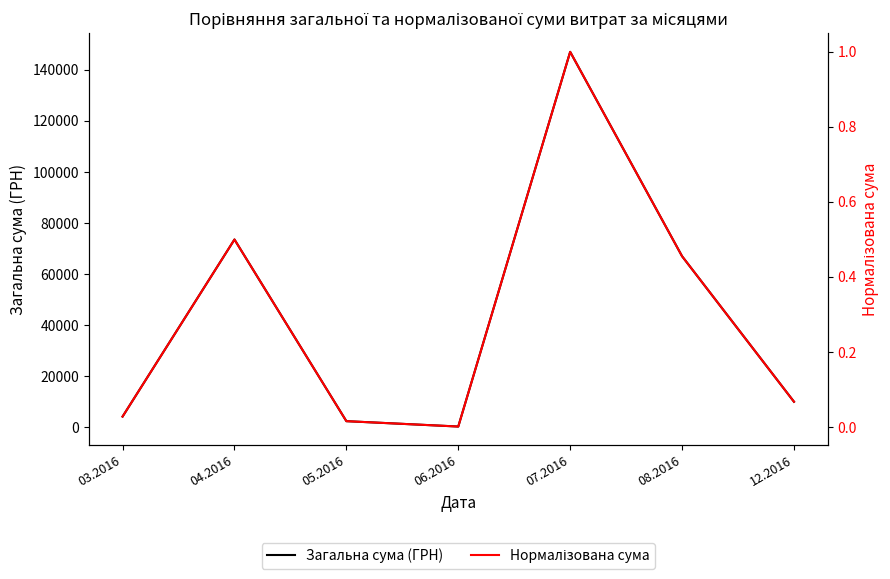

How many data points does each series have?

7